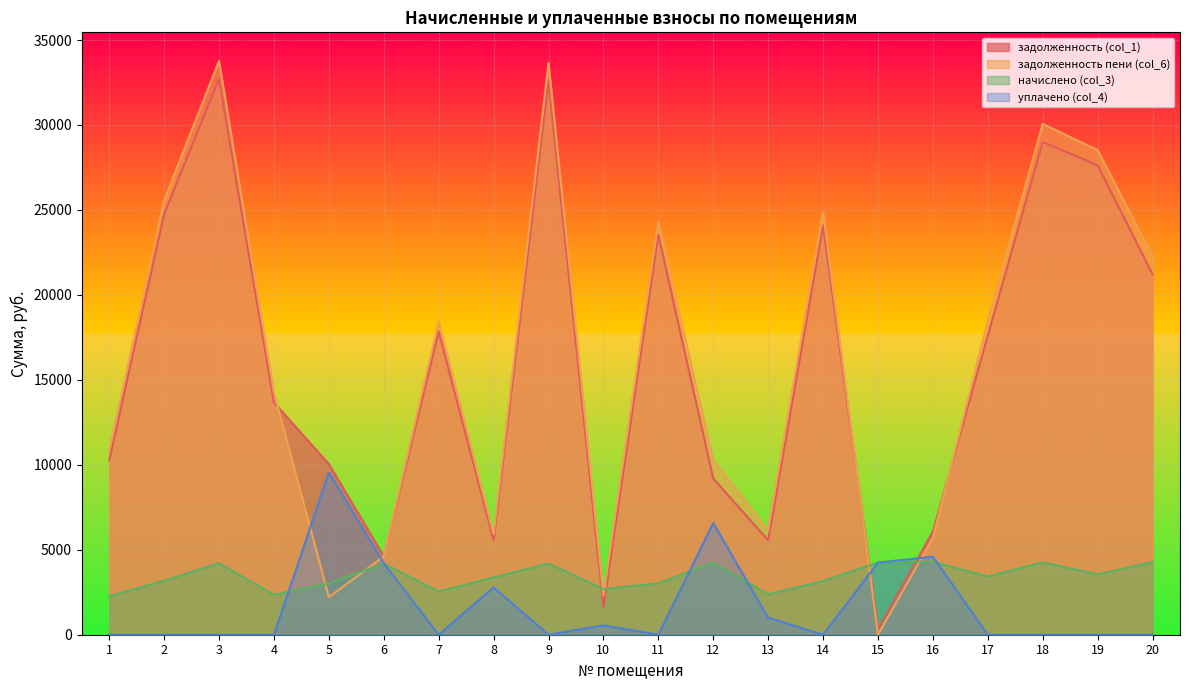

True or false: задолженность пени (col_6) has a value of 18480.3 at 17.

True